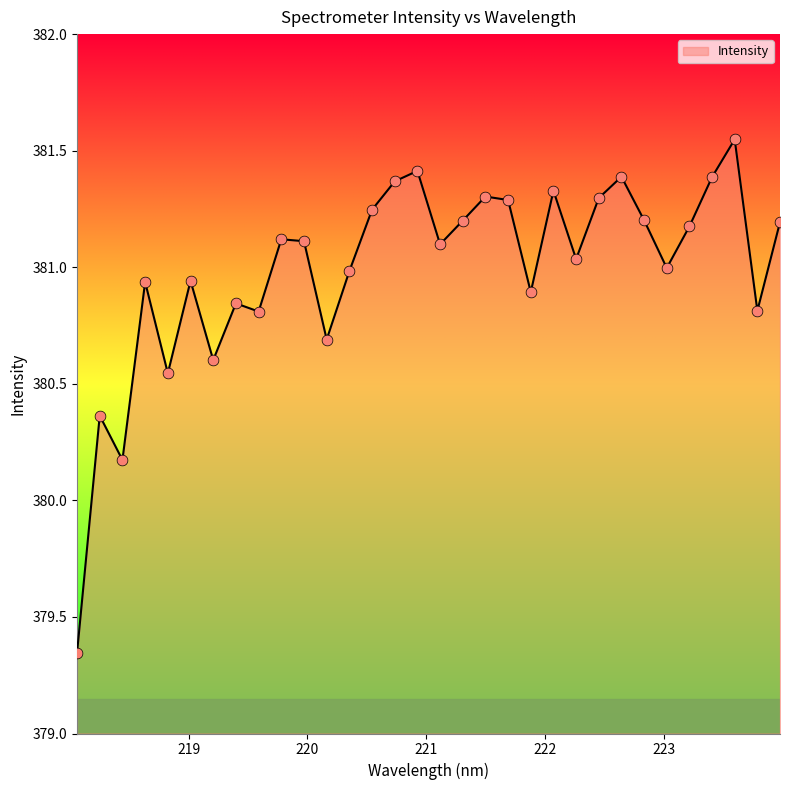

What is the difference between the maximum and minimum values?

2.2